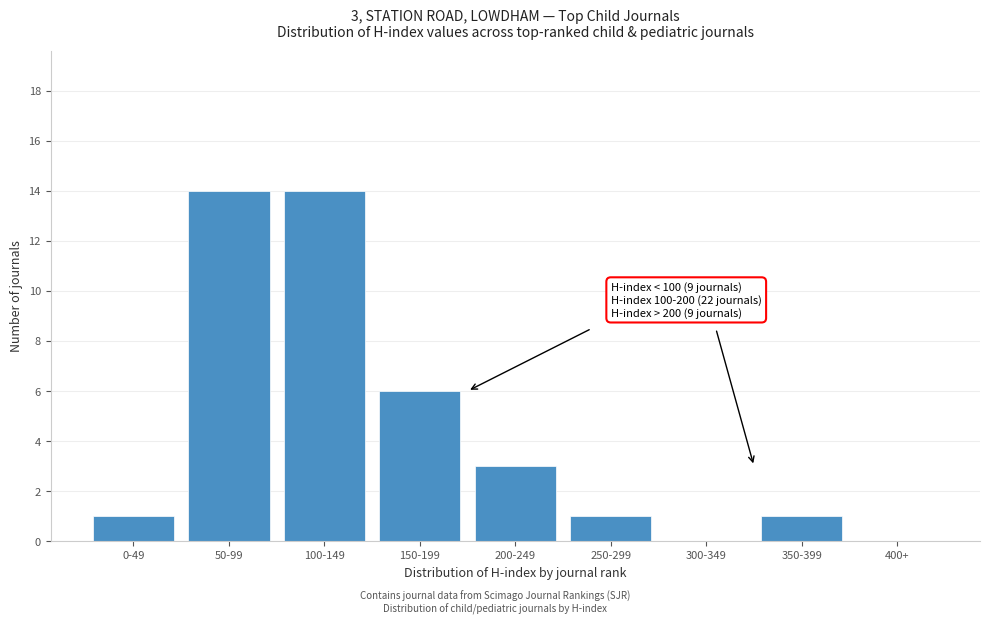

Reading left to right, extract all data points from this chart.

0-49=1	50-99=14	100-149=14	150-199=6	200-249=3	250-299=1	300-349=0	350-399=1	400+=0